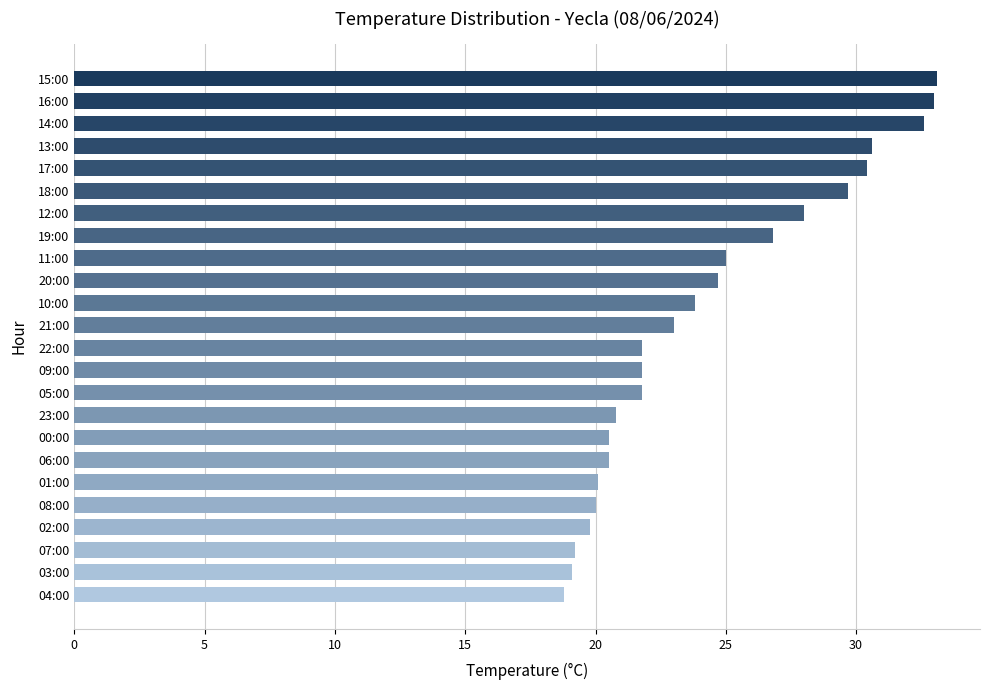

How many data points are less than 23?

12